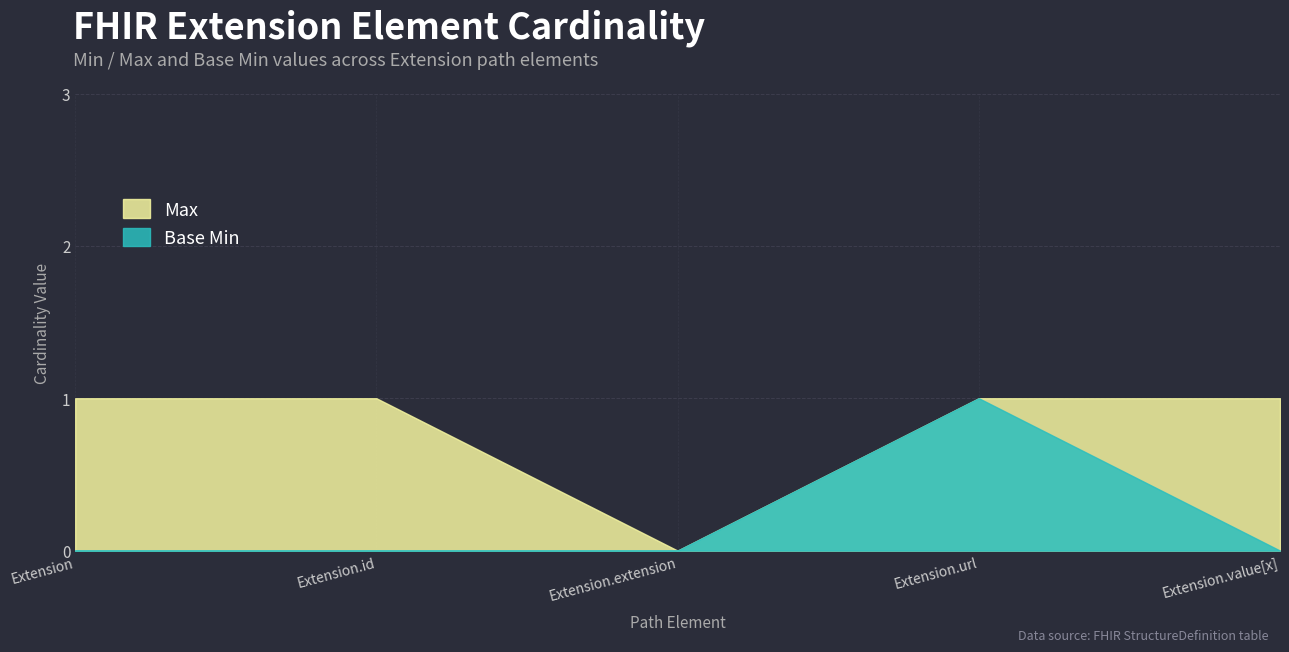

Does the chart have visible grid lines?

Yes